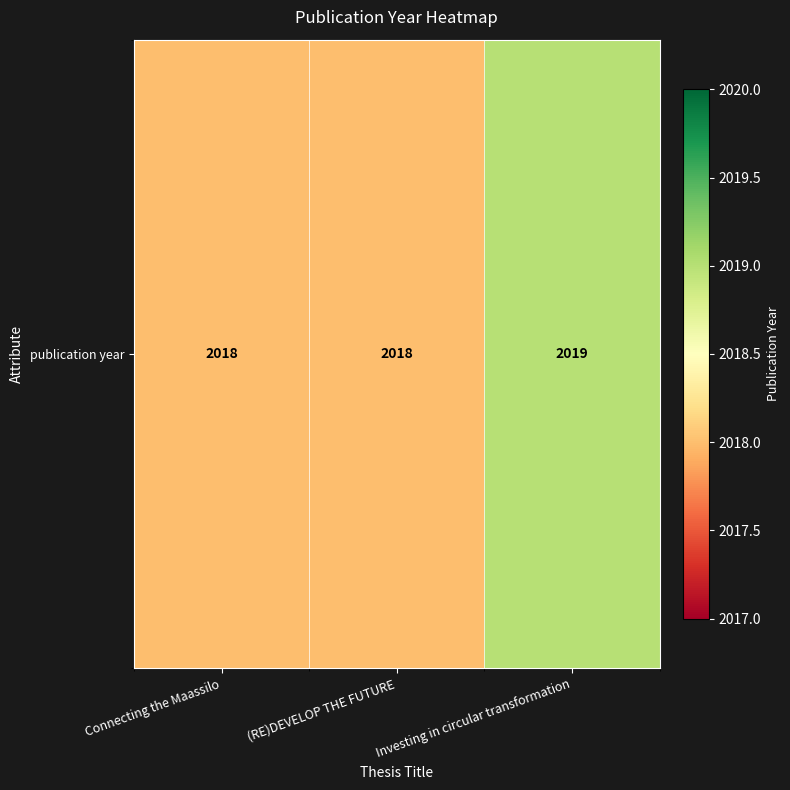

How many categories are shown in the chart?

3